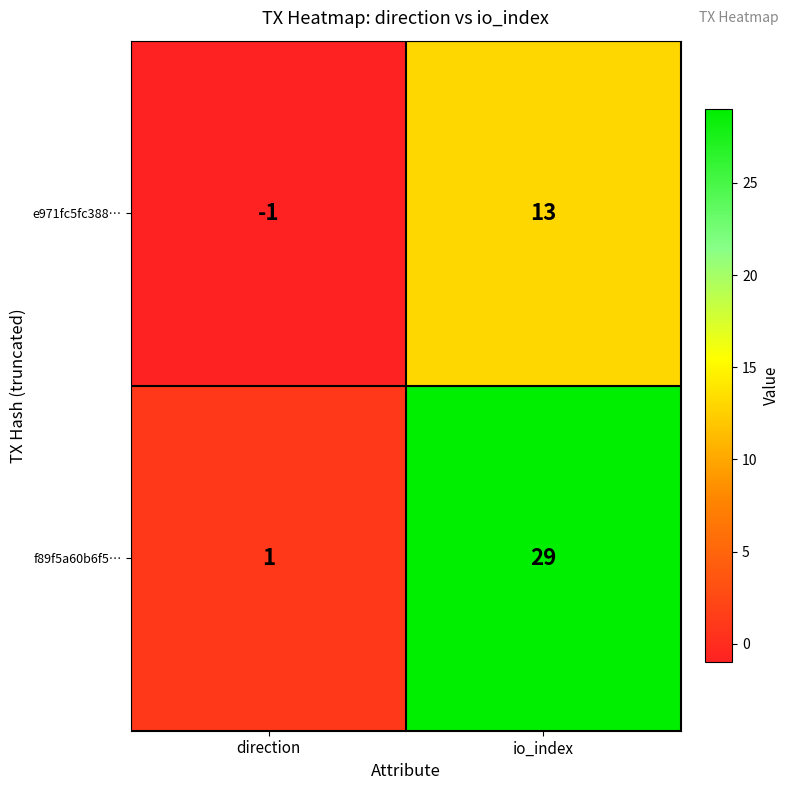

What is the total value across all series at io_index?

42